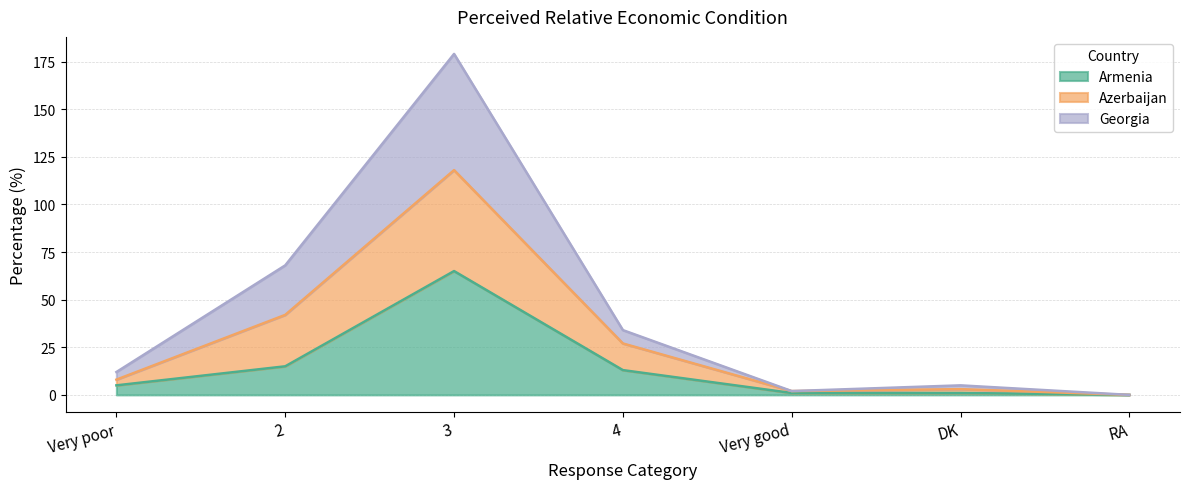

At which category is the sum across all series the highest?

3